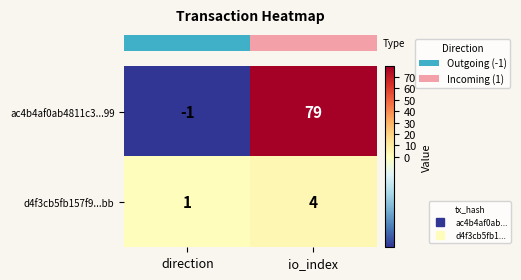

Which series changed the most between direction and io_index?

ac4b4af0ab4811c3...99